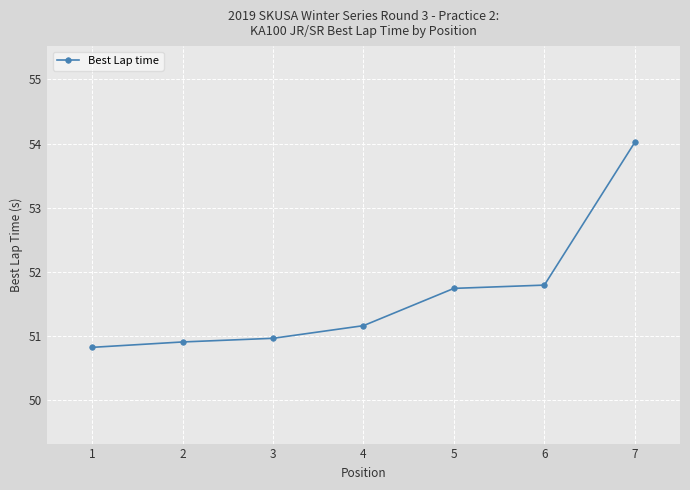

What is the value of the 2nd point from the left?

50.9